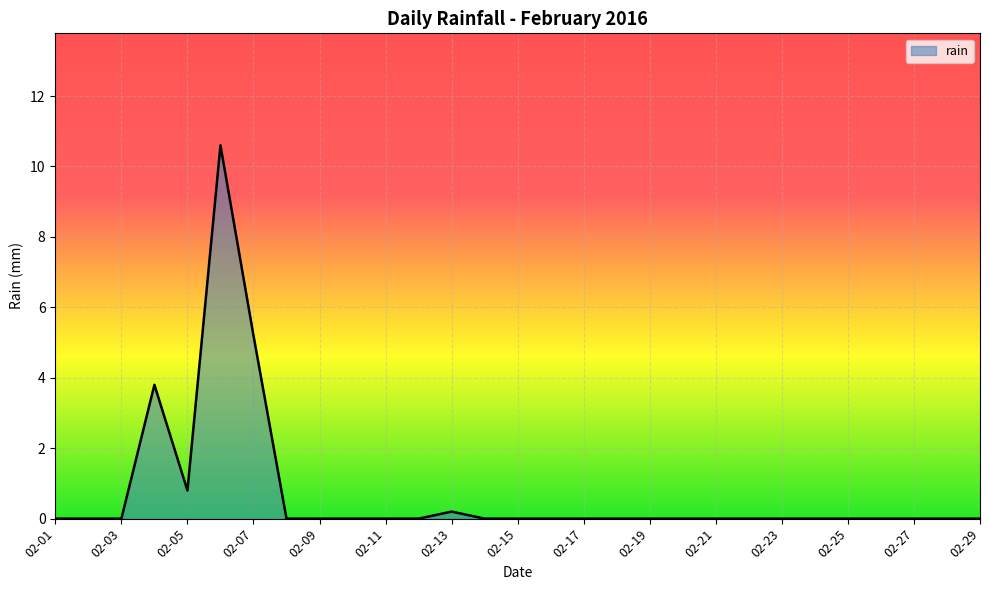

What is the difference between the maximum and minimum values?

10.6